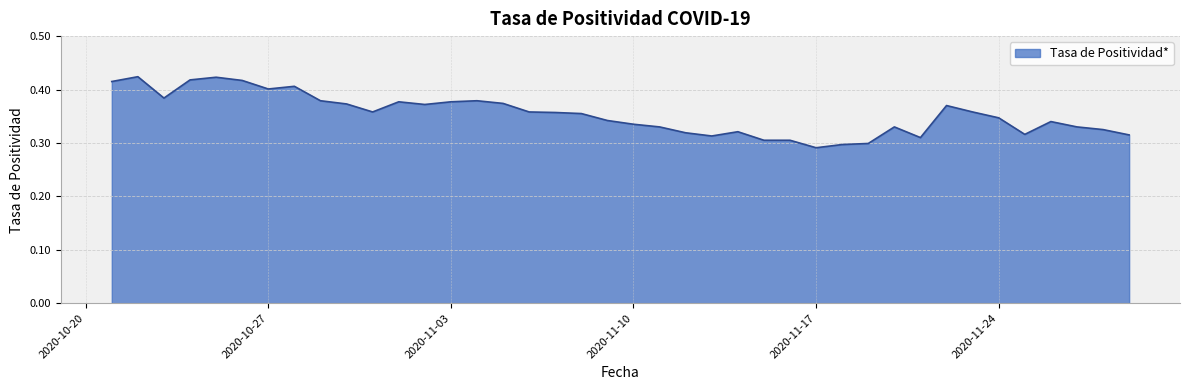

How many lines are shown in the chart?

1